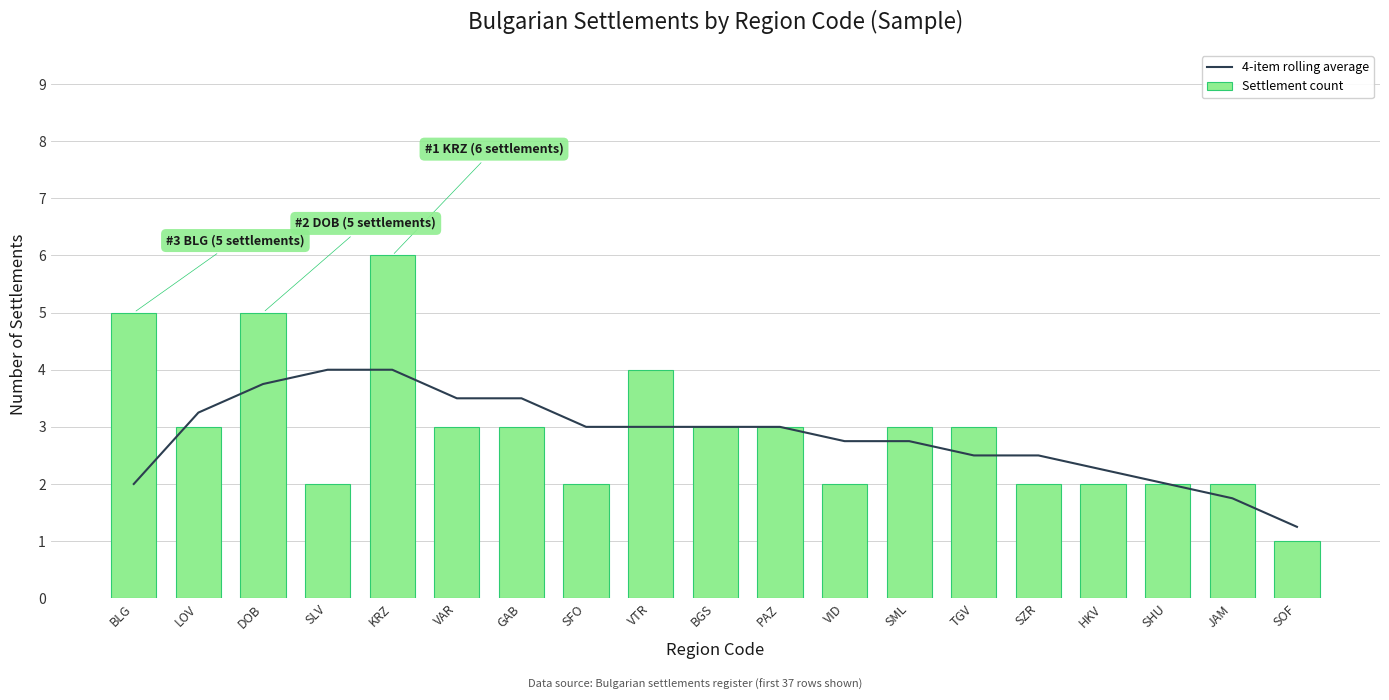

What is the lowest value of the Settlement count series?

1